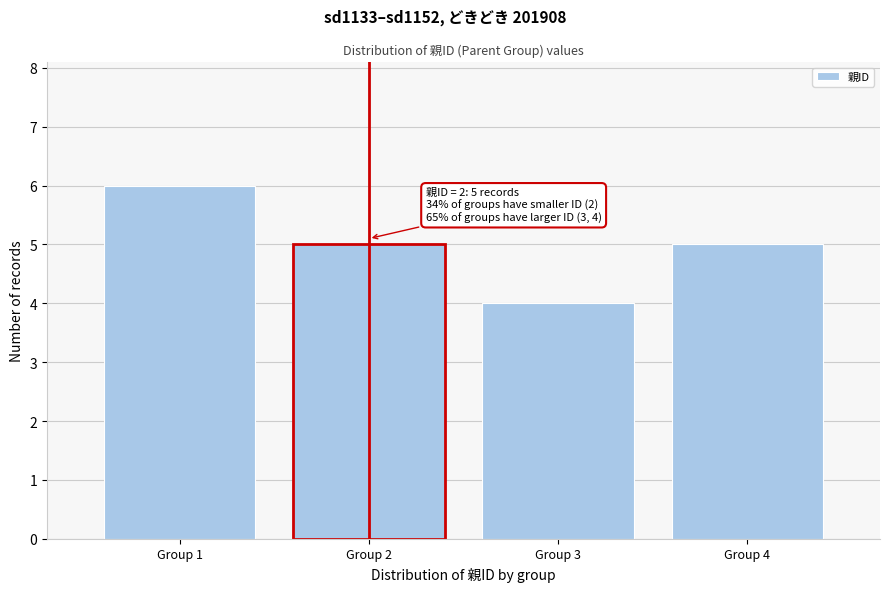

Reading left to right, list all the values displayed in this chart.

Group 1=6	Group 2=5	Group 3=4	Group 4=5